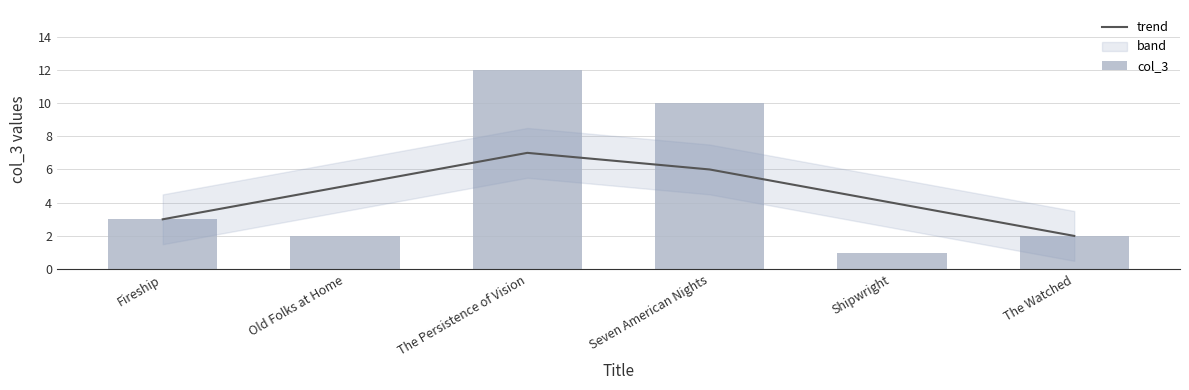

What is the total value across all series at Old Folks at Home?

7